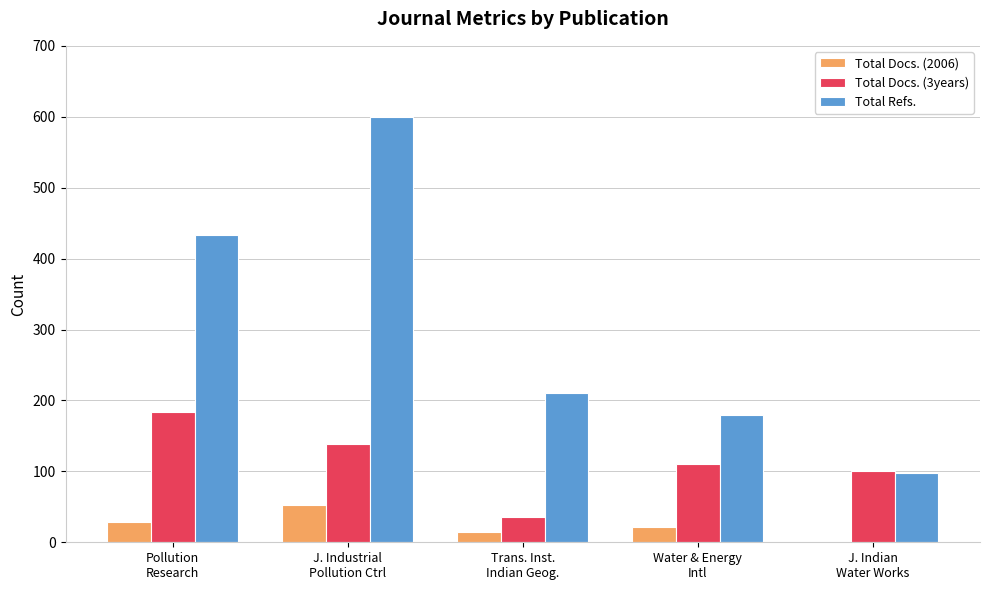

What is the difference between the Total Docs. (2006) values at Pollution
Research and J. Indian
Water Works?

28